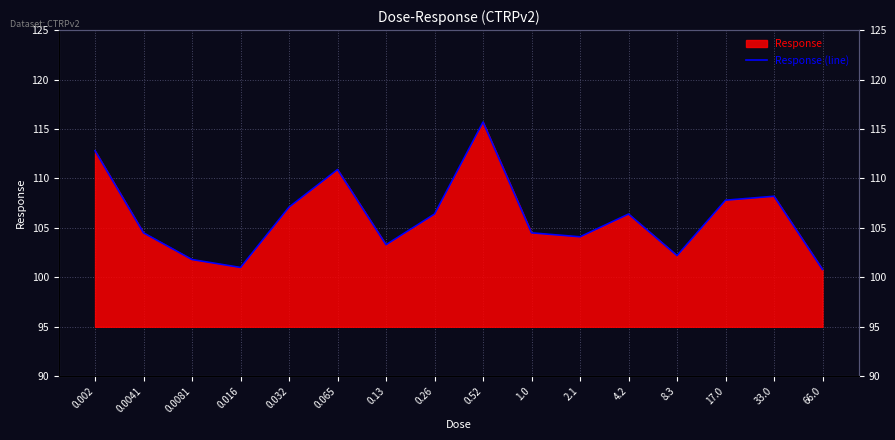

What is the sum of the values at 0.016 and 0.26?

207.4